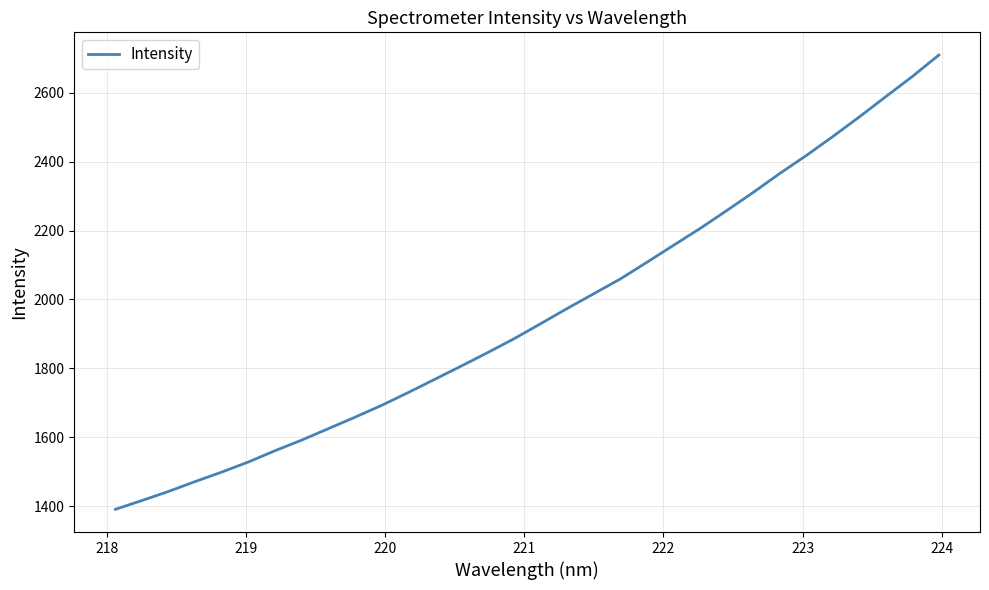

What is the minimum value shown in the chart?

1390.4